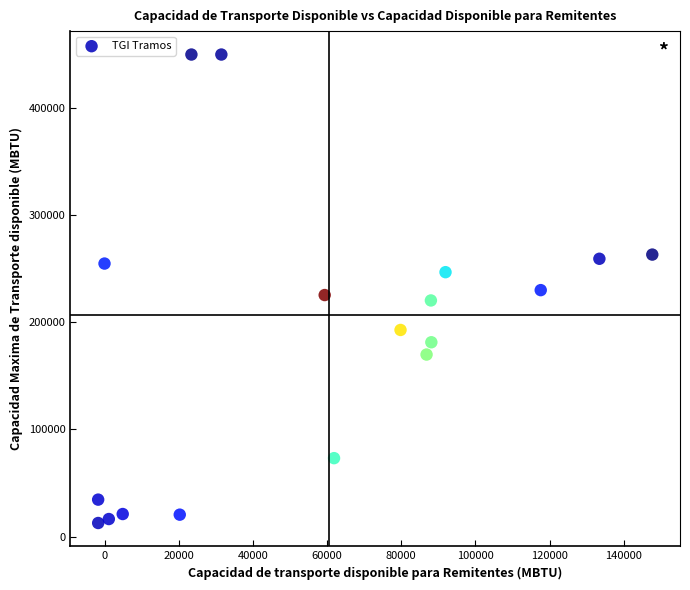

What is the range of Y values (max minus min)?

437388.0